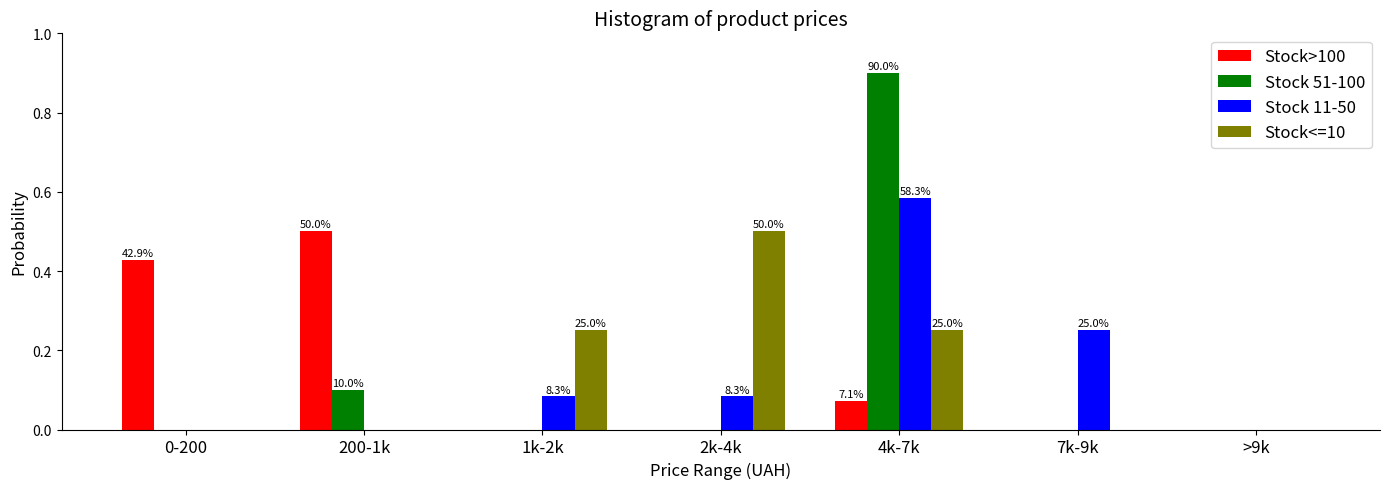

Is it true that Stock<=10 equals 0.0 at 0-200?

True